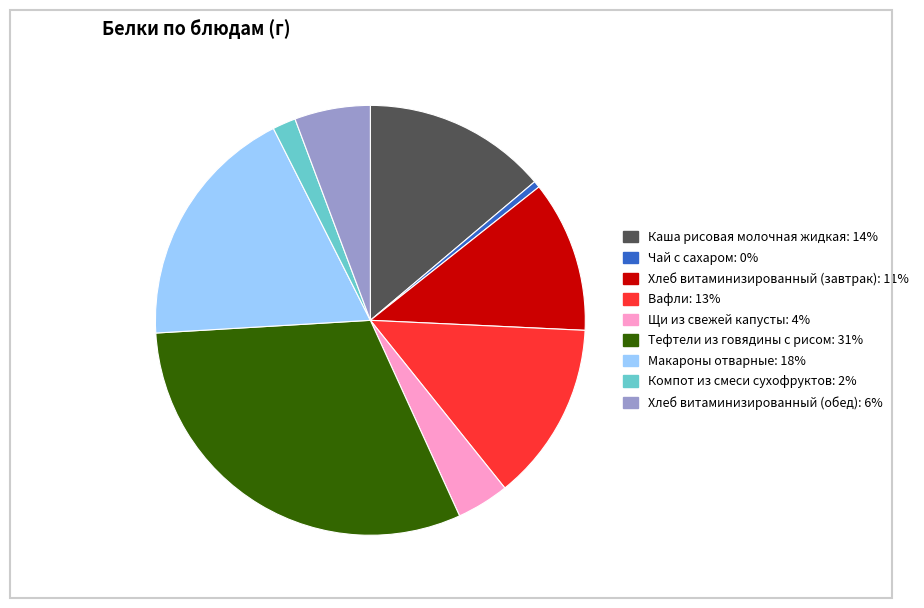

Does any single category account for the majority?

No